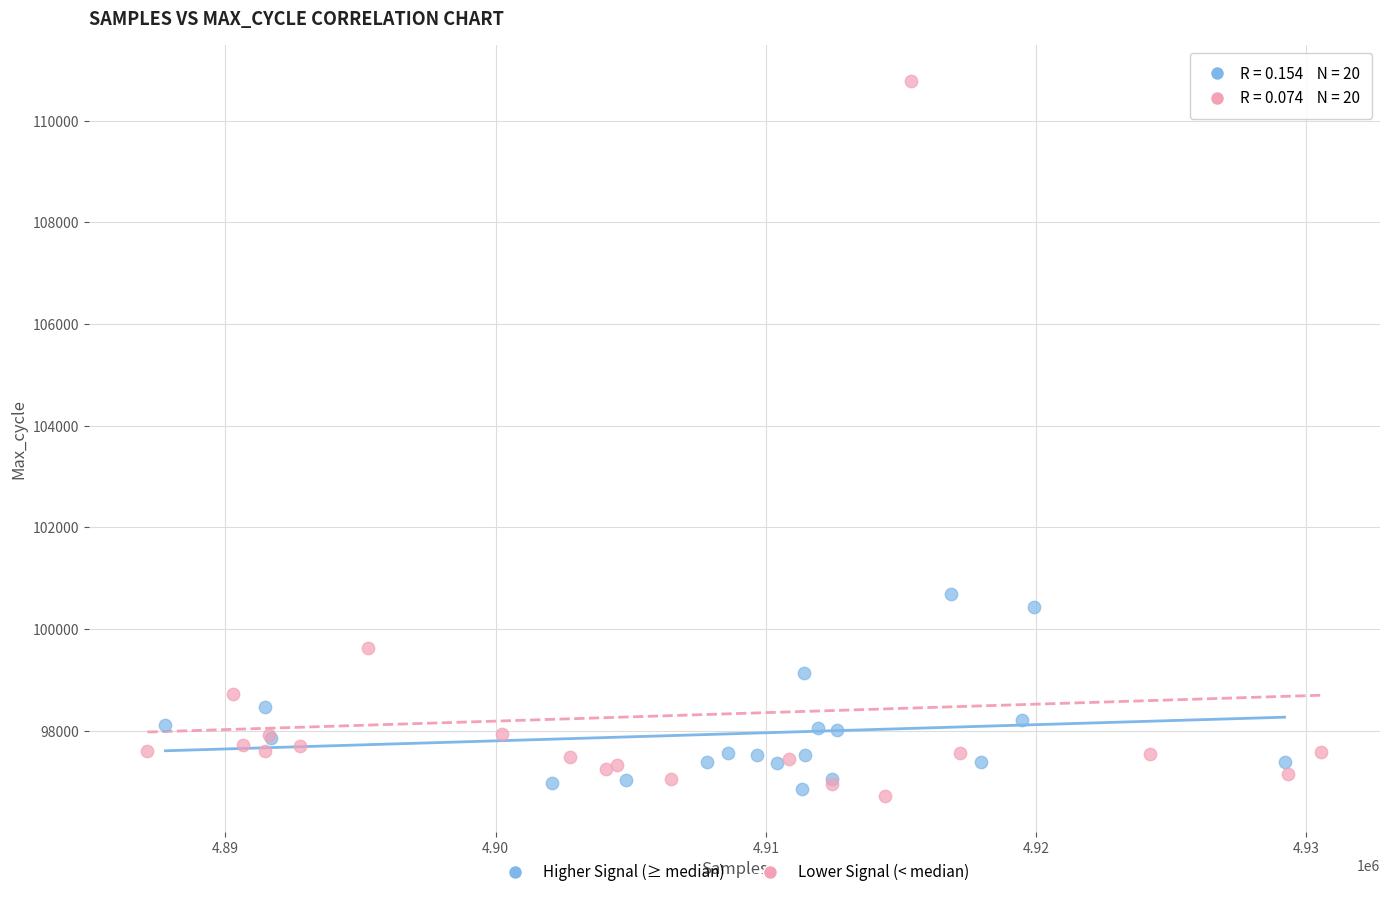

Which series contains the highest Y value?

Lower Signal (< median)